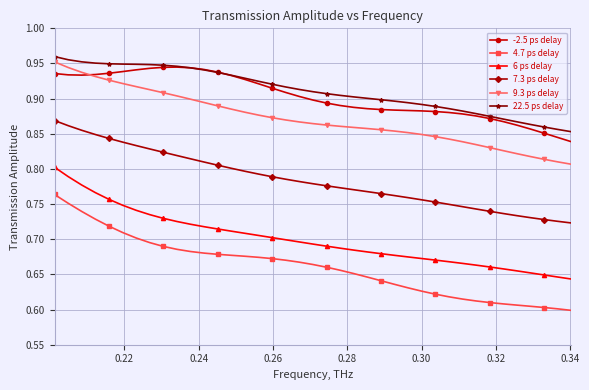

True or false: 9.3 ps delay and 4.7 ps delay intersect in this chart.

False